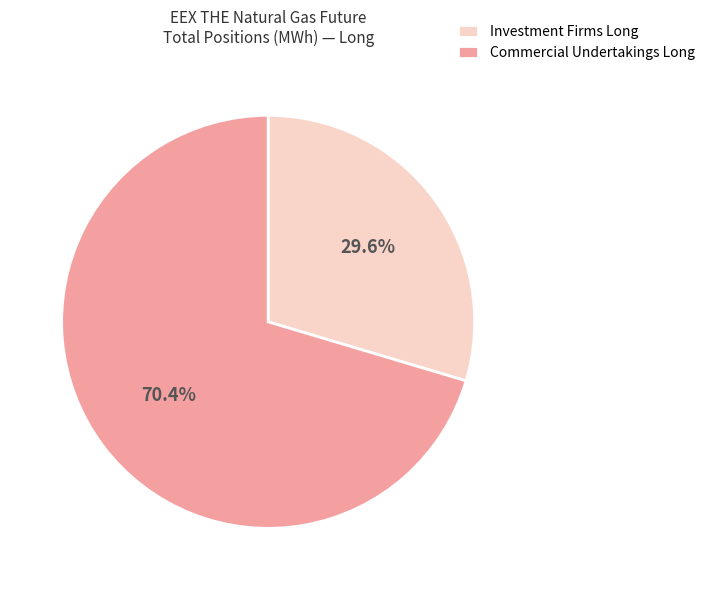

What percentage is the Investment Firms Long slice, to the nearest percent?

30%